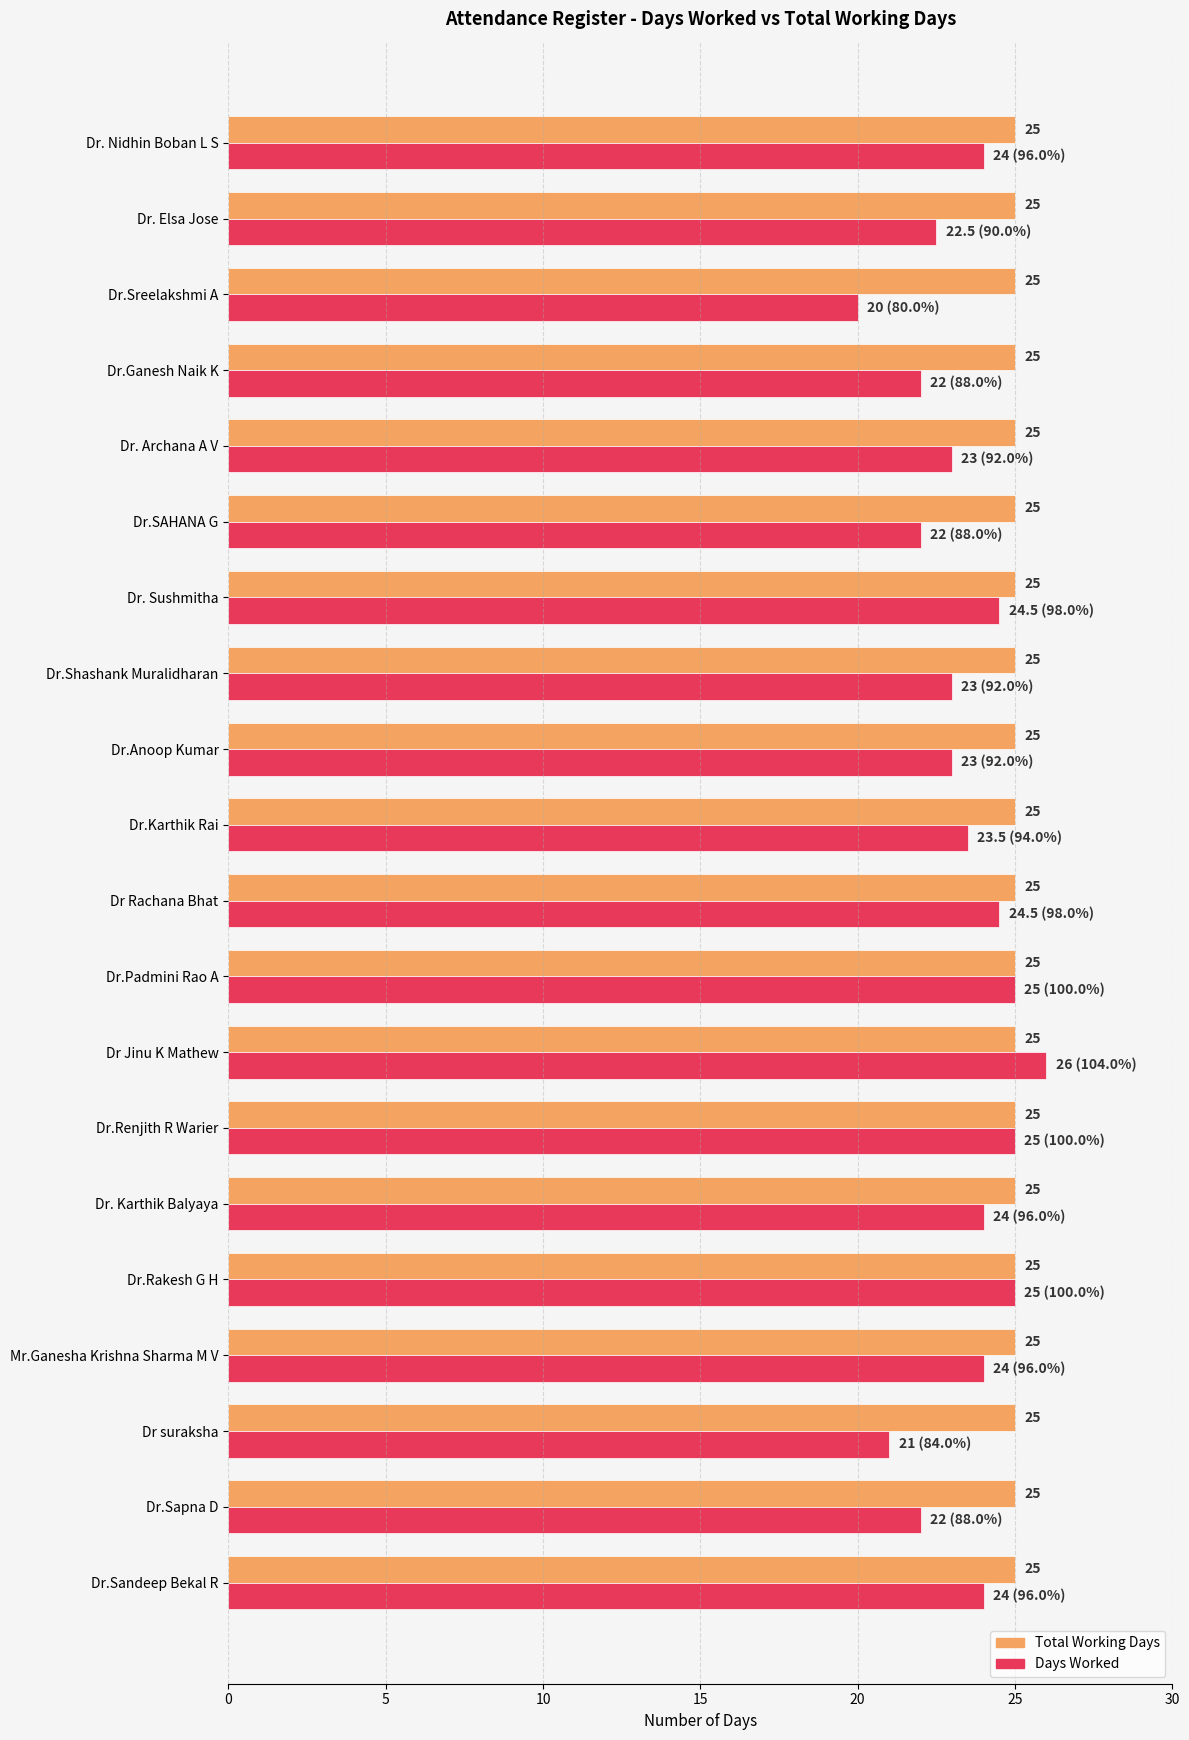

Is the value of Days Worked at Dr.Anoop Kumar greater than the value of Total Working Days at Dr Jinu K Mathew?

No